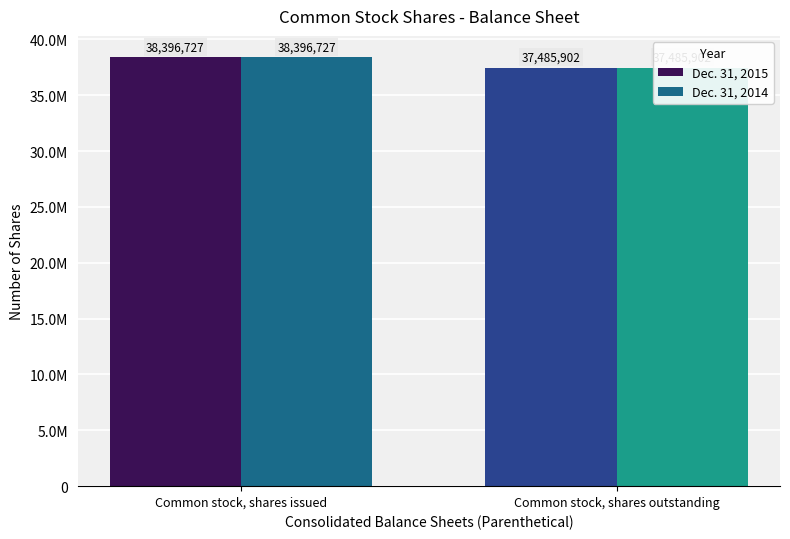

How many bars are there in each group?

2